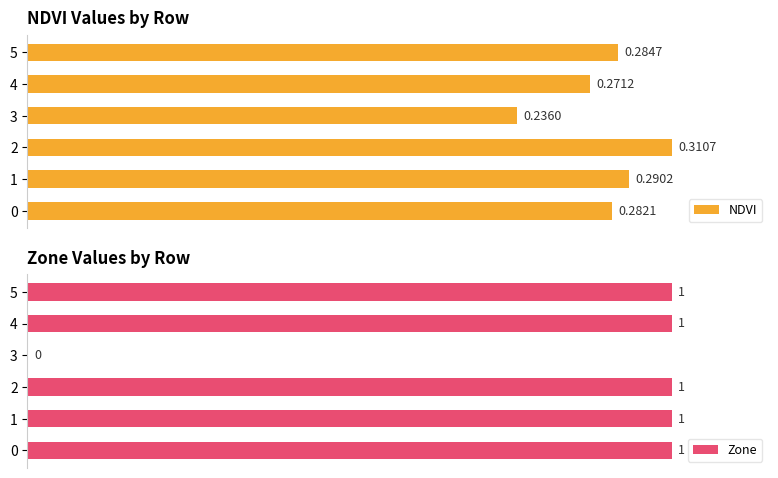

Is the value of NDVI at 4 greater than the value of Zone at 3?

Yes